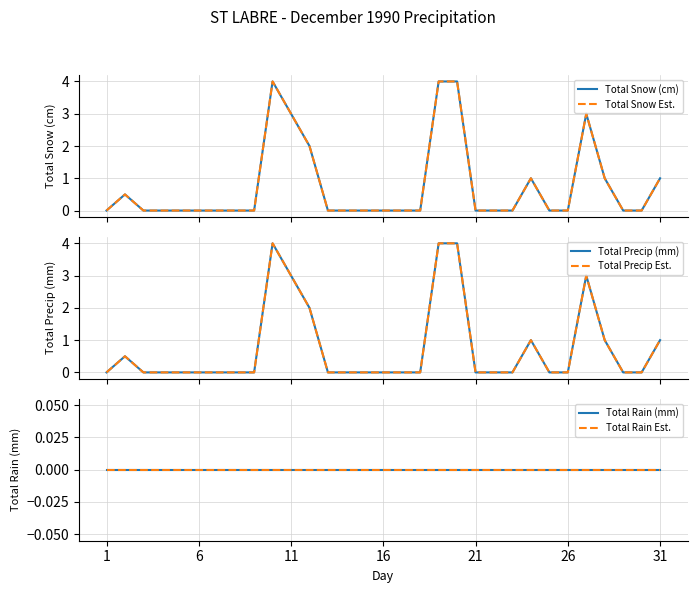

Is it true that Total Precip Est. equals 0.0 at 6?

True